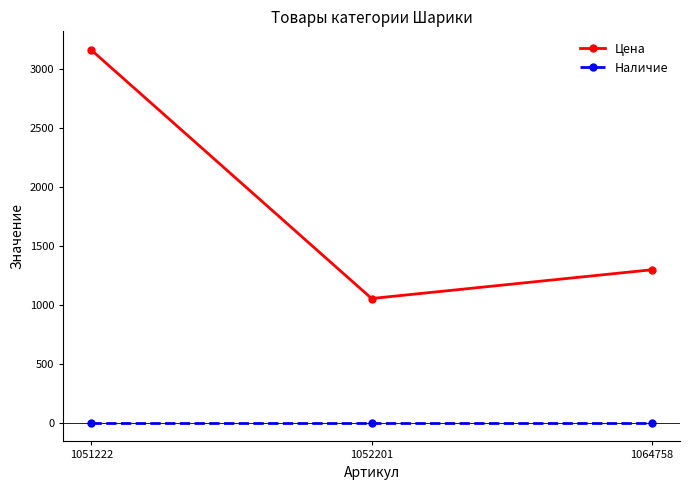

What is the spread (max minus min) of values at 1051222?

3162